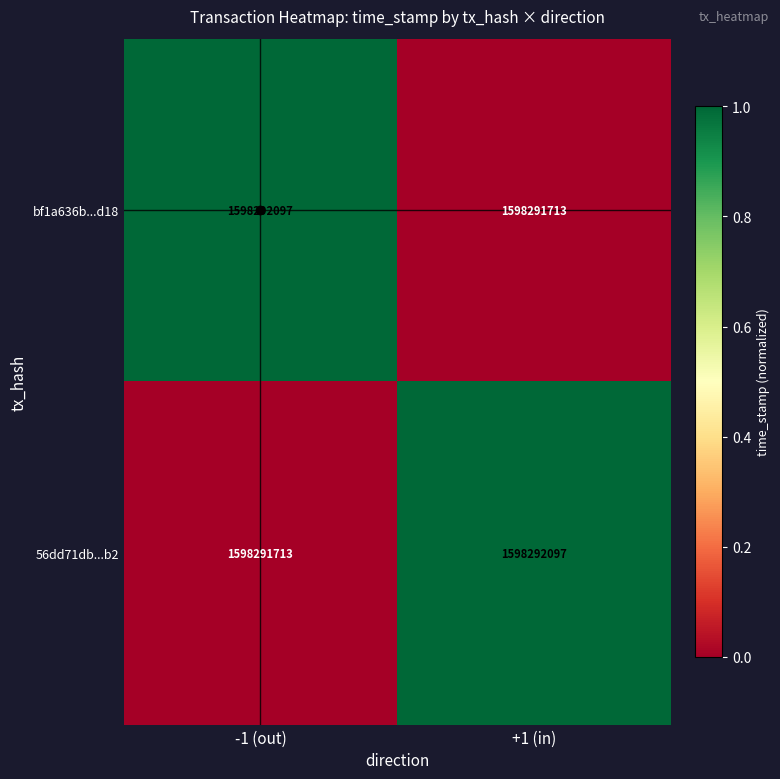

Reading left to right, transcribe all the data shown in this chart.

bf1a636b...d18: -1 (out)=1598292097.0	+1 (in)=1598291713.0
56dd71db...b2: -1 (out)=1598291713.0	+1 (in)=1598292097.0